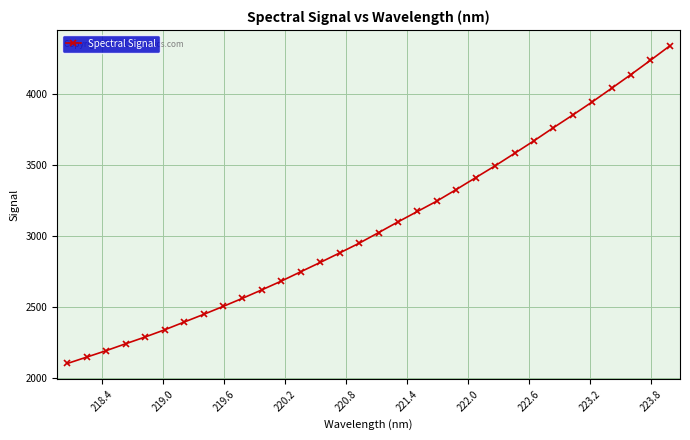

What is the maximum value shown in the chart?

4341.0